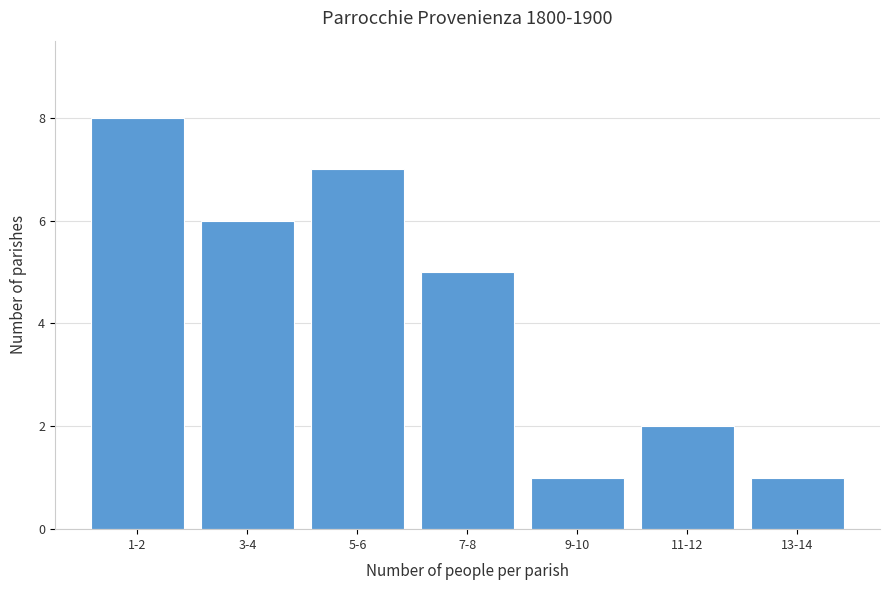

Reading right to left, what are all the values shown in this chart?

1	2	1	5	7	6	8